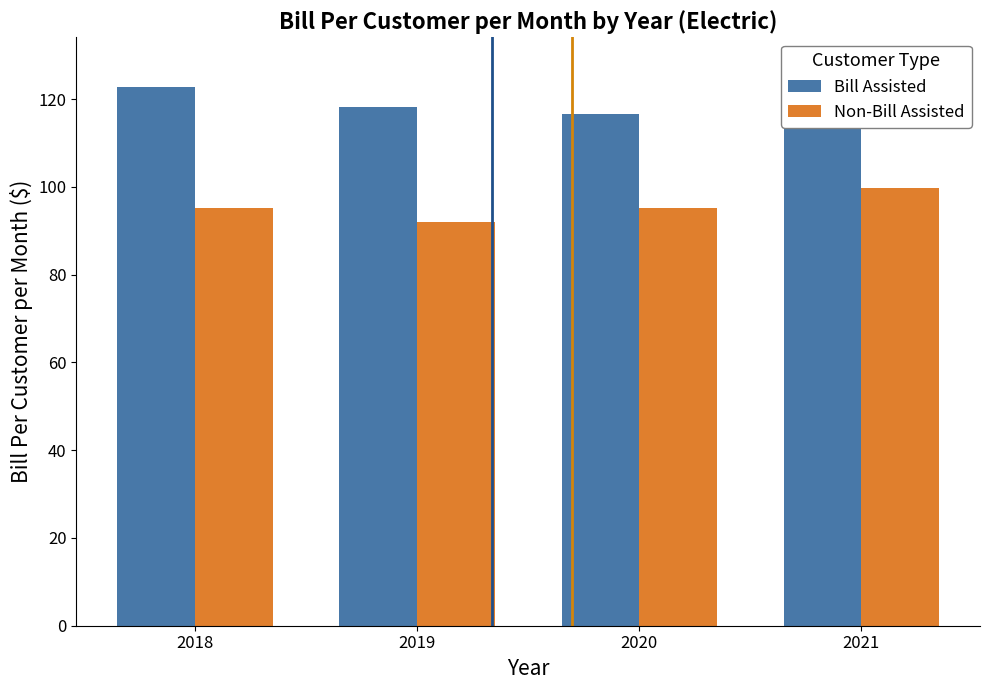

What is the lowest value of the Bill Assisted series?

116.6